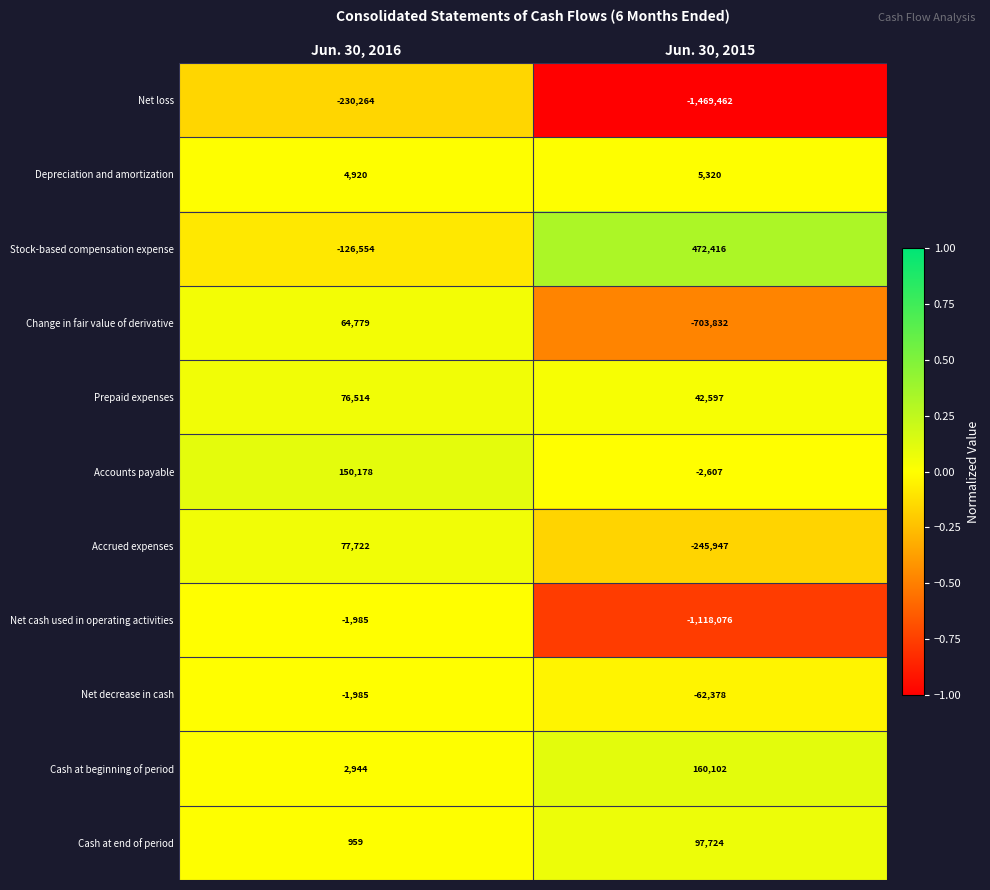

Is the value of Stock-based compensation expense at Jun. 30, 2015 greater than the value of Cash at end of period at Jun. 30, 2016?

Yes